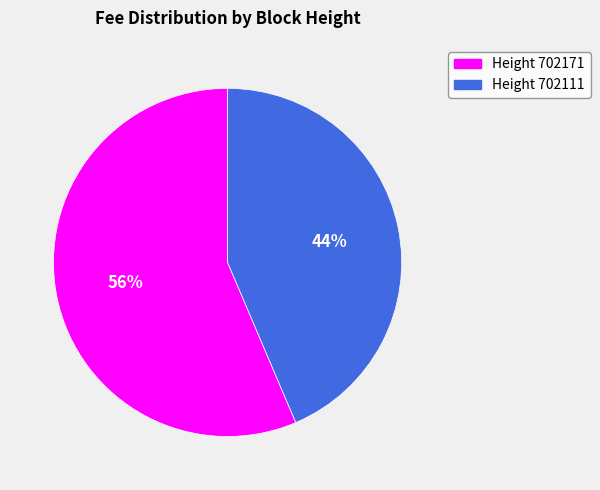

Does any single category account for the majority?

Yes